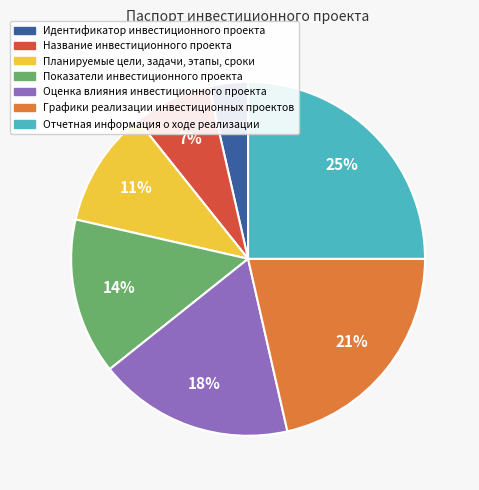

To the nearest percent, what percentage of the pie is Название инвестиционного проекта?

7%